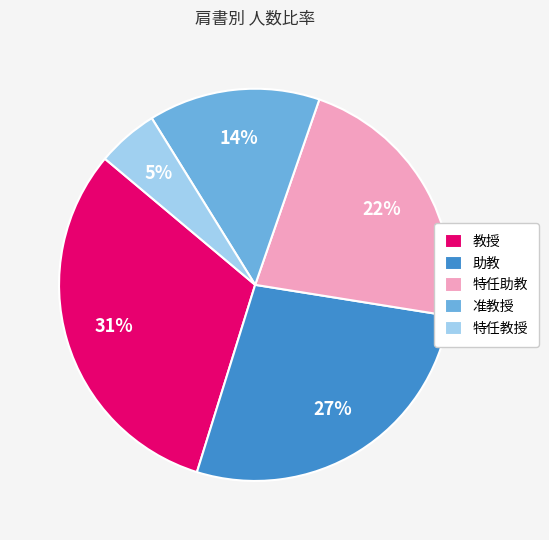

Is it true that 特任教授 is 5% of the pie?

True